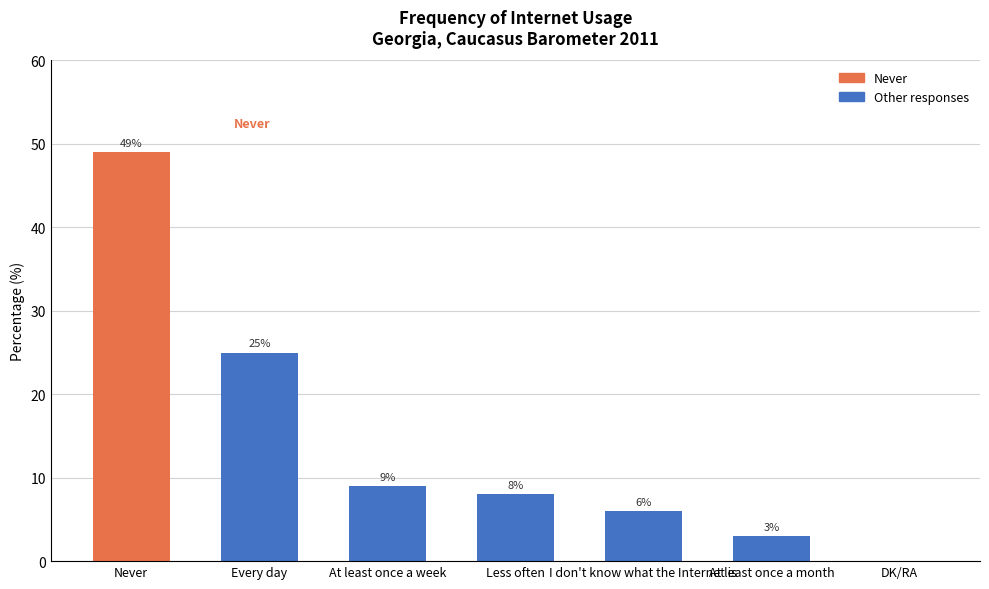

What is the approximate value at I don't know what the Internet is, to the nearest 5?

5